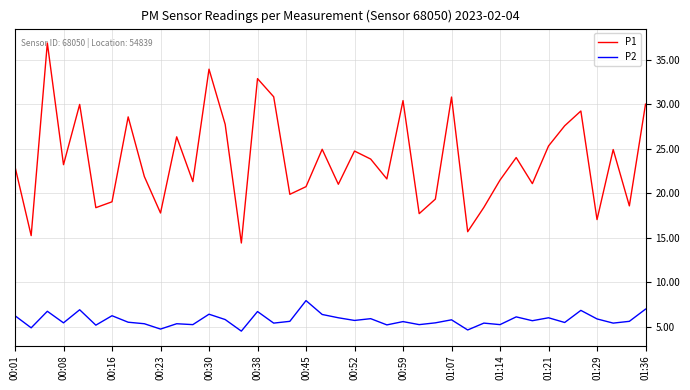

What is the difference between the second highest and minimum values in the P2 series?

2.5